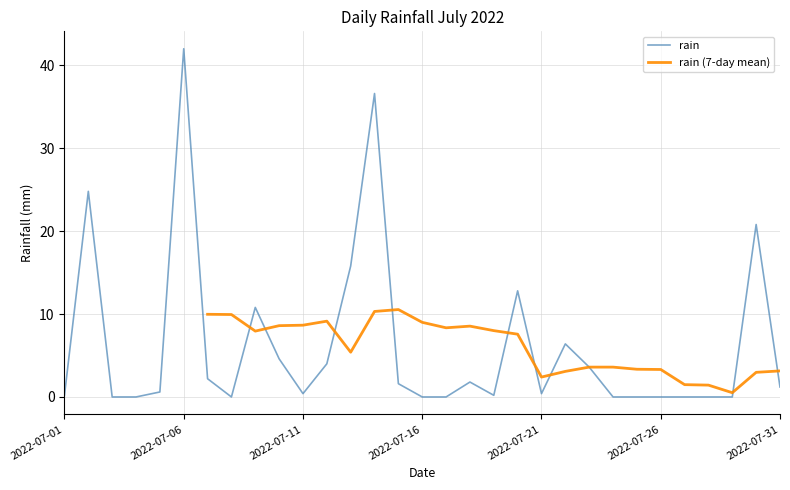

What is the highest value of the rain series?

42.0